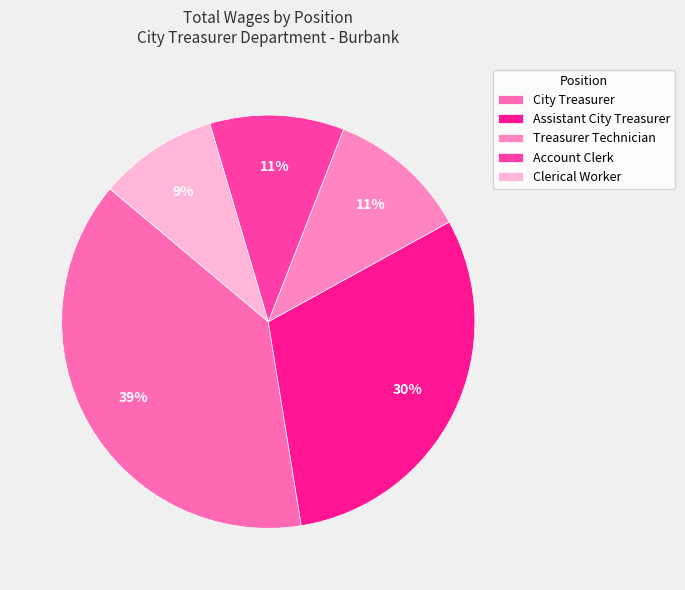

What is the ratio of the value at Clerical Worker to the value at Treasurer Technician?

0.8